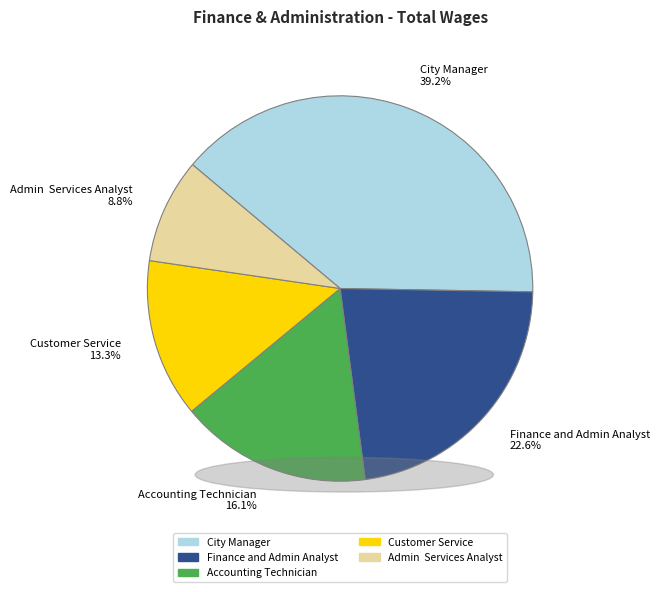

How many slices are in this pie chart?

5